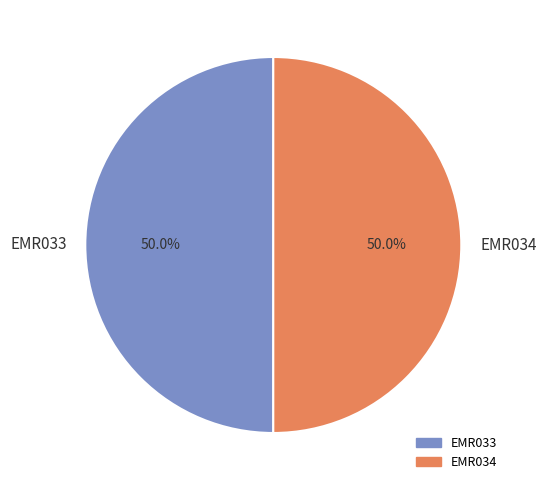

Approximately how many times larger is the value at EMR034 compared to EMR033?

1.0